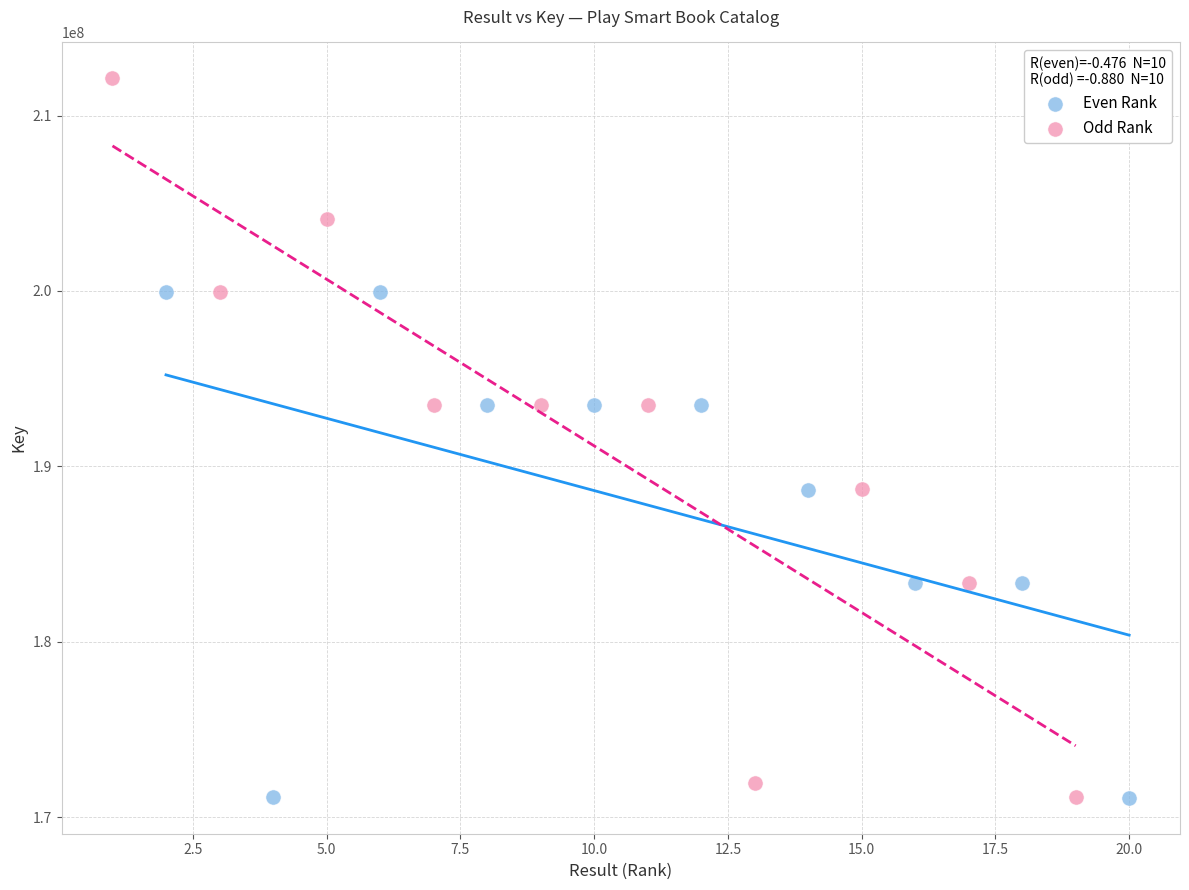

Which series has the largest Y range (max minus min)?

Odd Rank